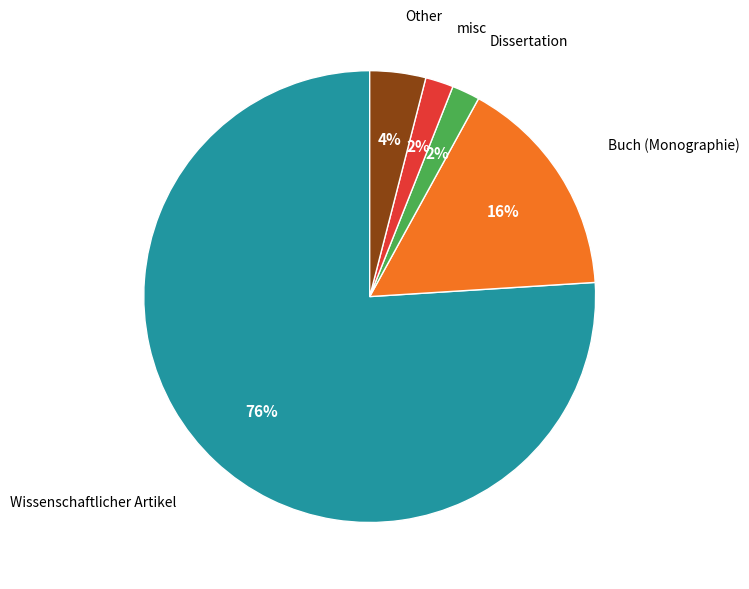

To the nearest percent, what is the average slice percentage?

20%